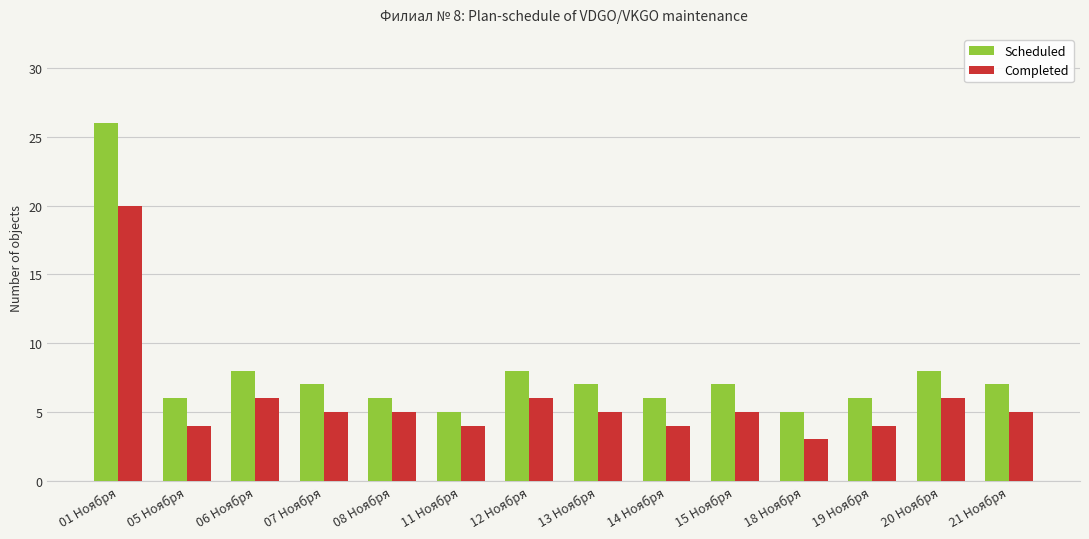

How many bars are there in each group?

2